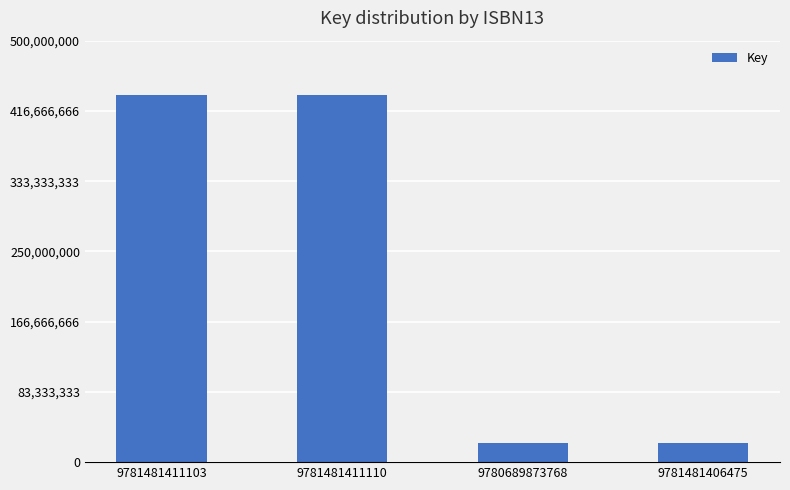

How many data points does each series have?

4